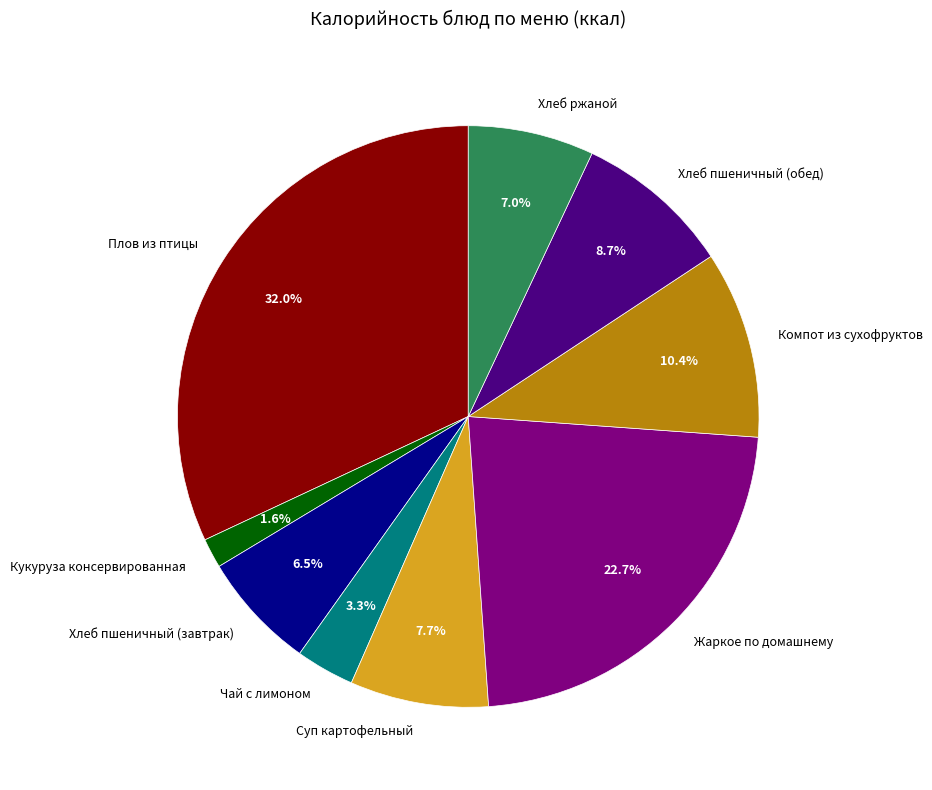

Approximately how many times larger is the value at Хлеб пшеничный (обед) compared to Компот из сухофруктов?

0.8